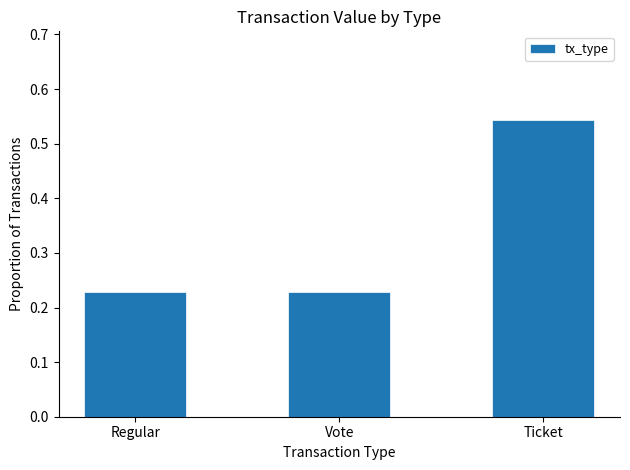

Are the bars grouped side by side (vs. stacked)?

No